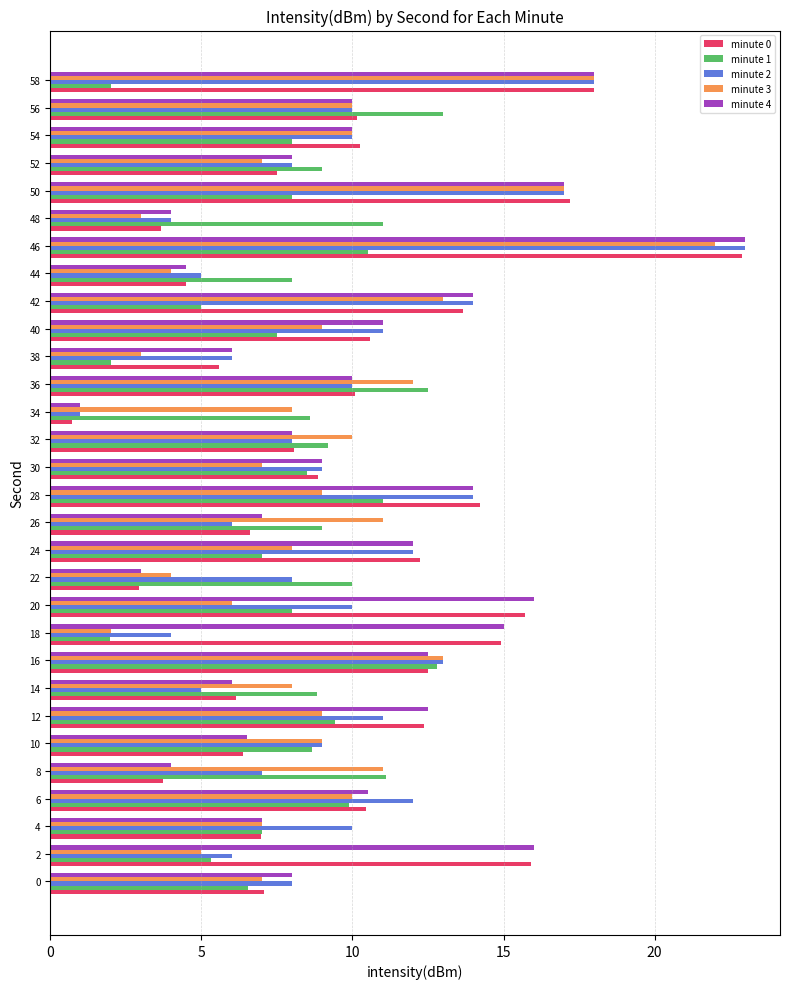

What is the difference between the minute 2 values at 32 and 30?

1.0